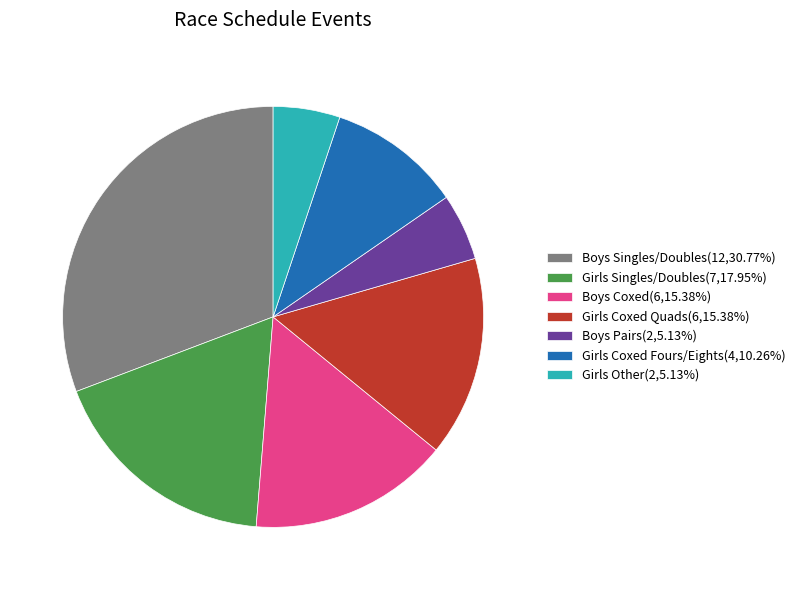

Do Girls Singles/Doubles(7,17.95%) and Boys Singles/Doubles(12,30.77%) together represent more than half of the pie?

No